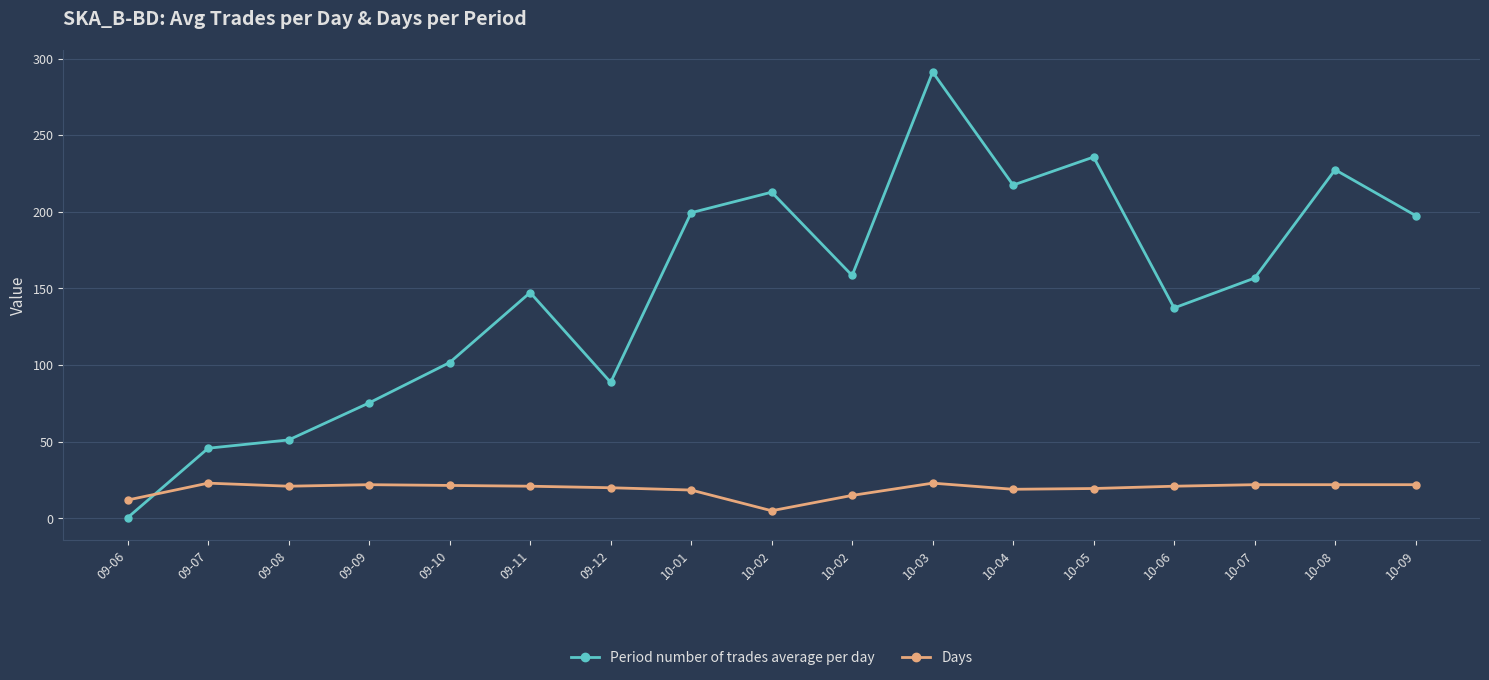

Count the number of data series in this chart.

2